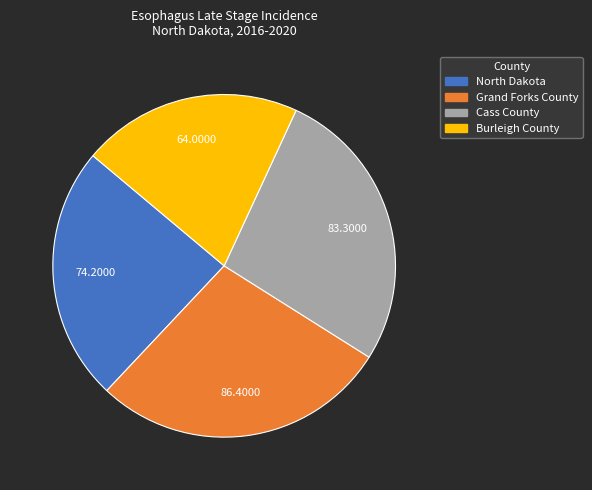

The North Dakota slice represents 10% of the pie. True or false?

False